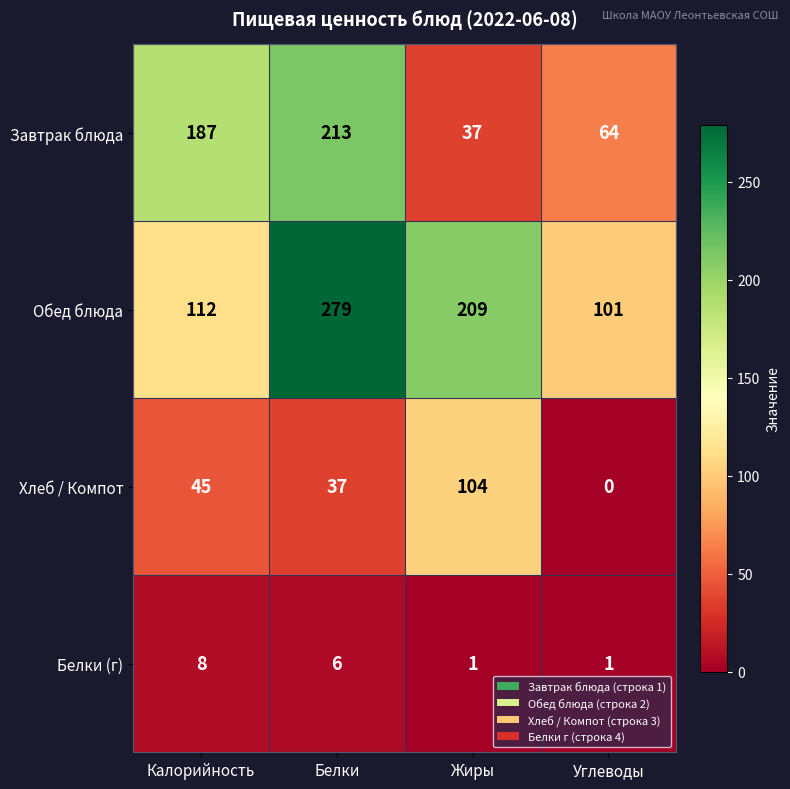

Is it true that Хлеб / Компот equals 0 at Углеводы?

True